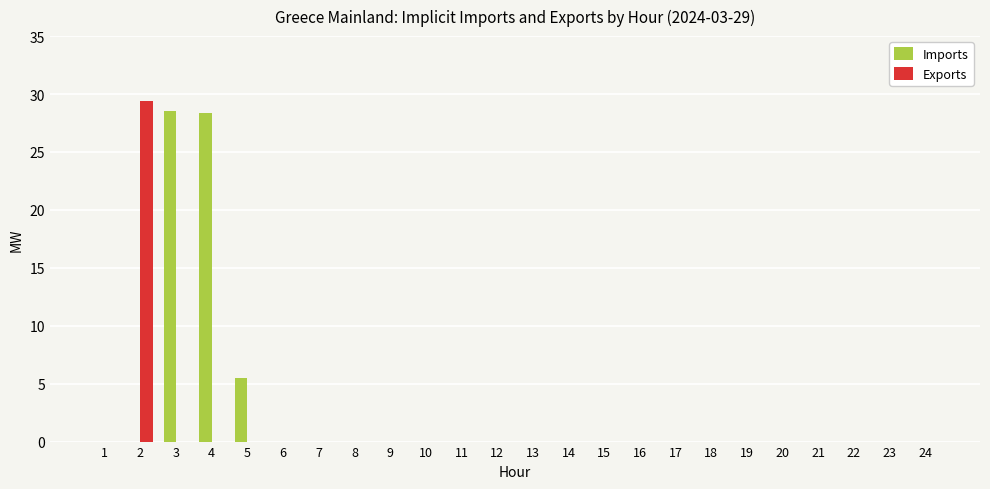

True or false: Imports has a value of 16.3 at 11.

False